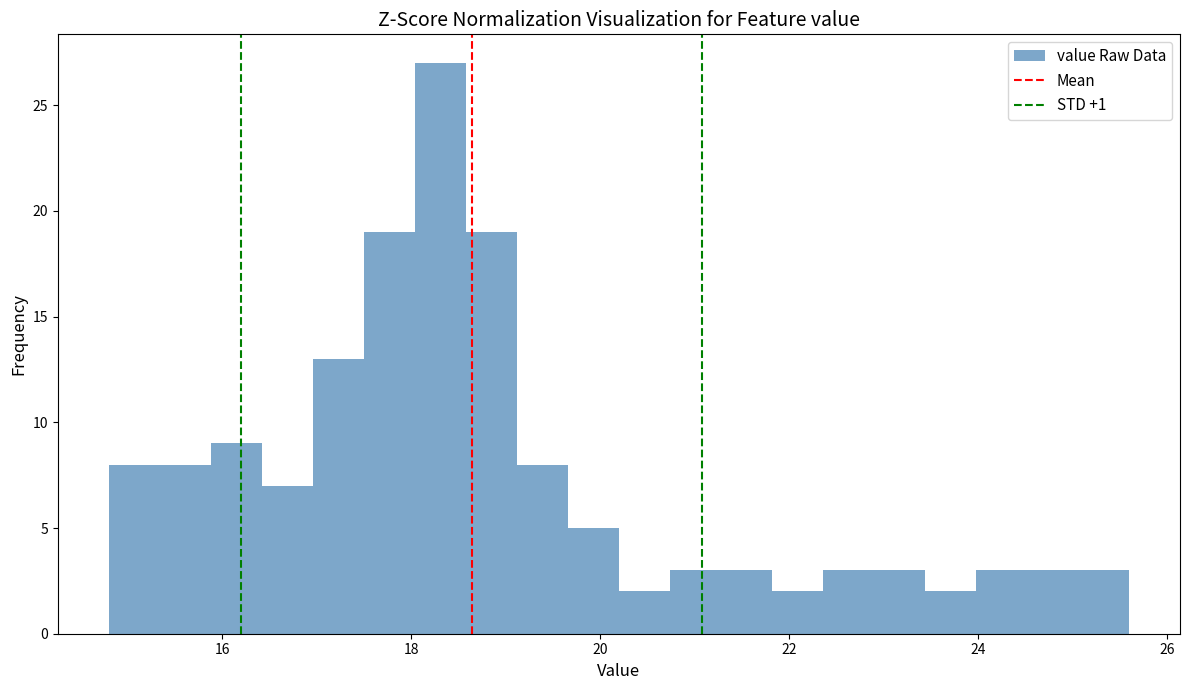

Read against the x-axis, roughly where is the centre of the tallest bar?

18.4